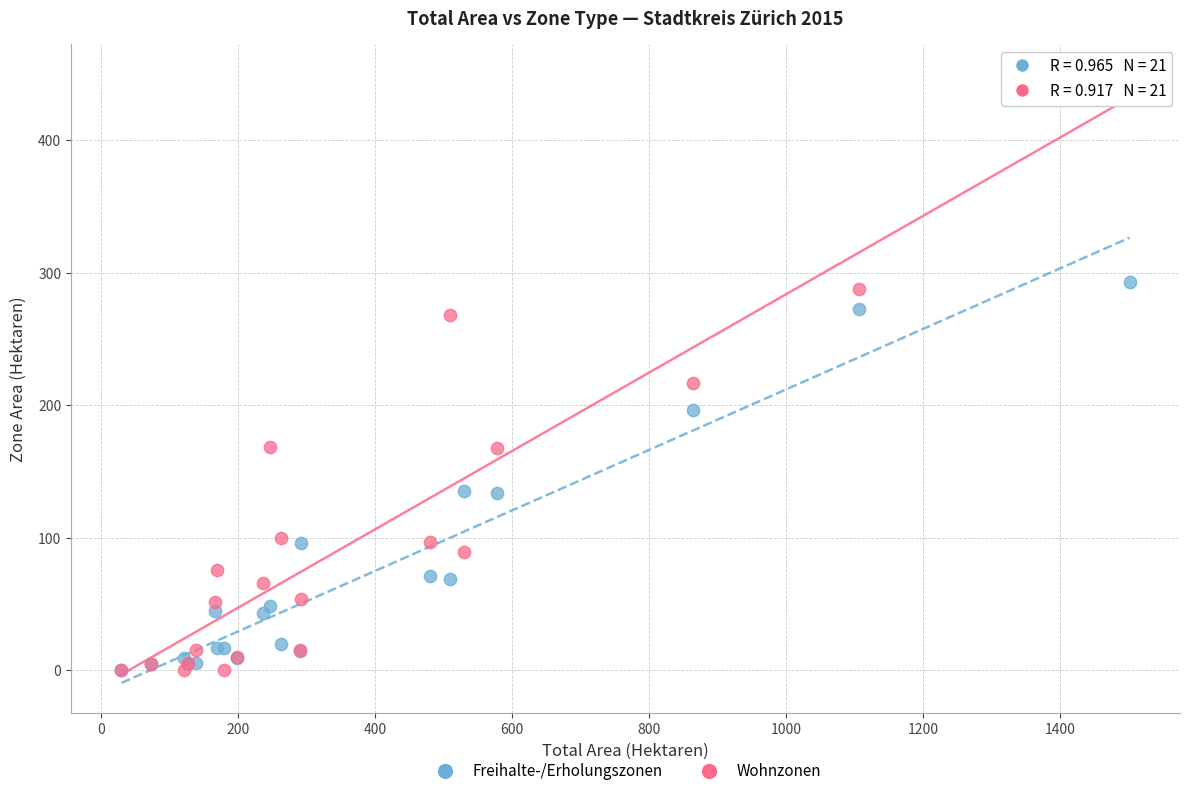

In the Wohnzonen series, what Y value is closest to 224?

217.1